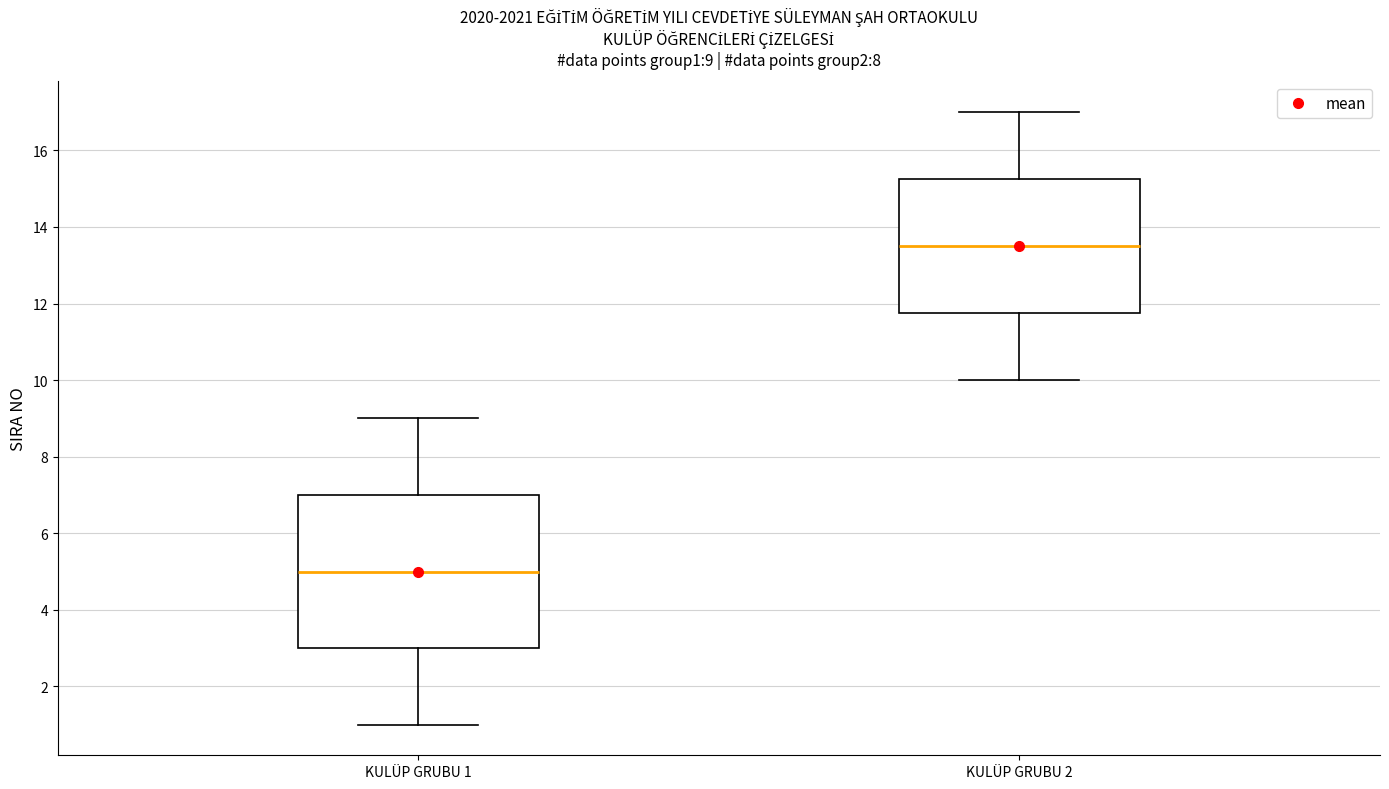

Which box has the highest median line?

KULÜP GRUBU 2